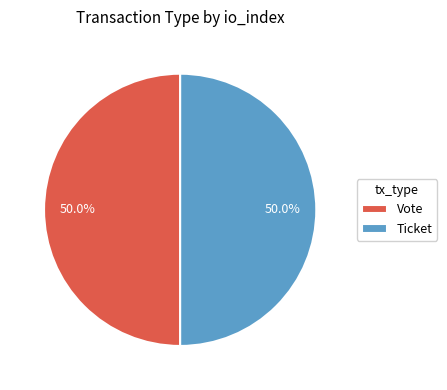

How much of the chart is everything except Ticket?

50.0%